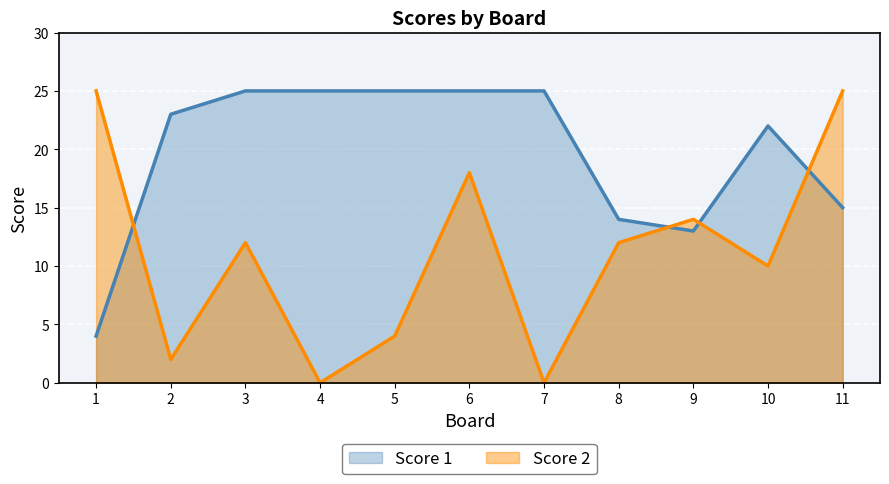

Where is the first local maximum for Score 1?

10